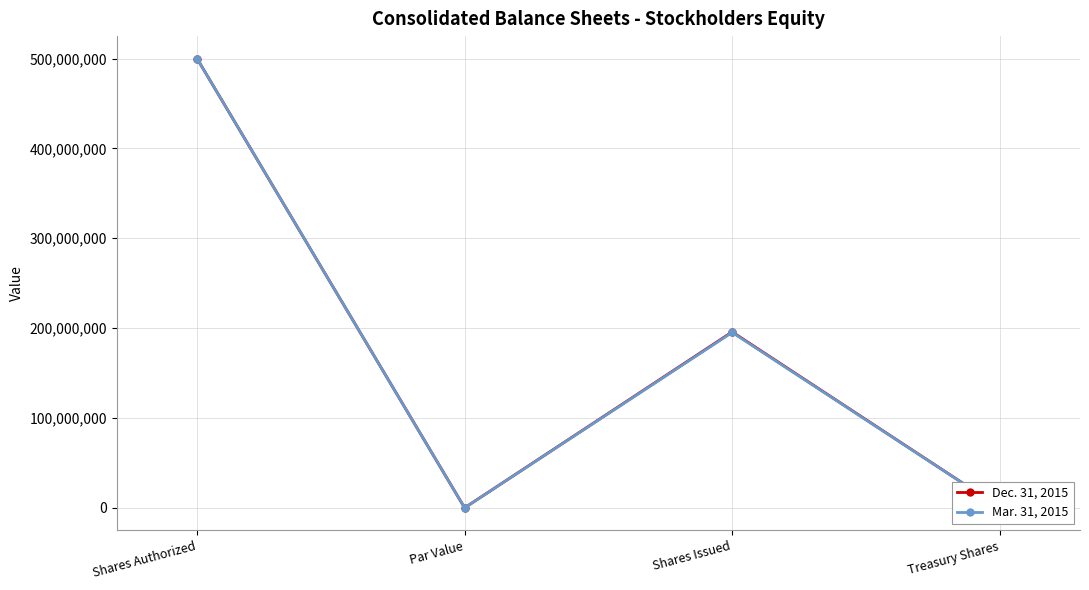

What position from the right is Shares Authorized?

4